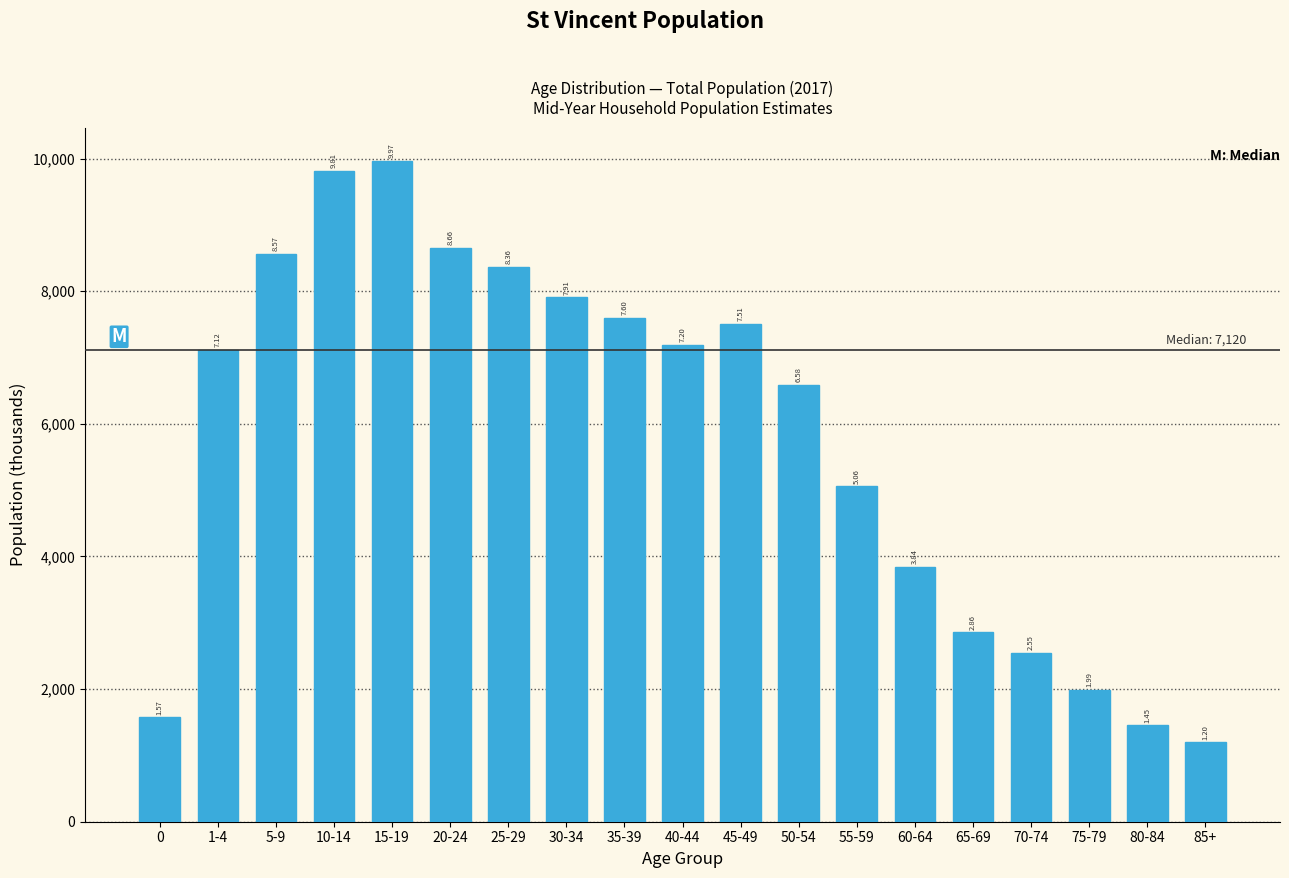

How many bars are there in total?

19